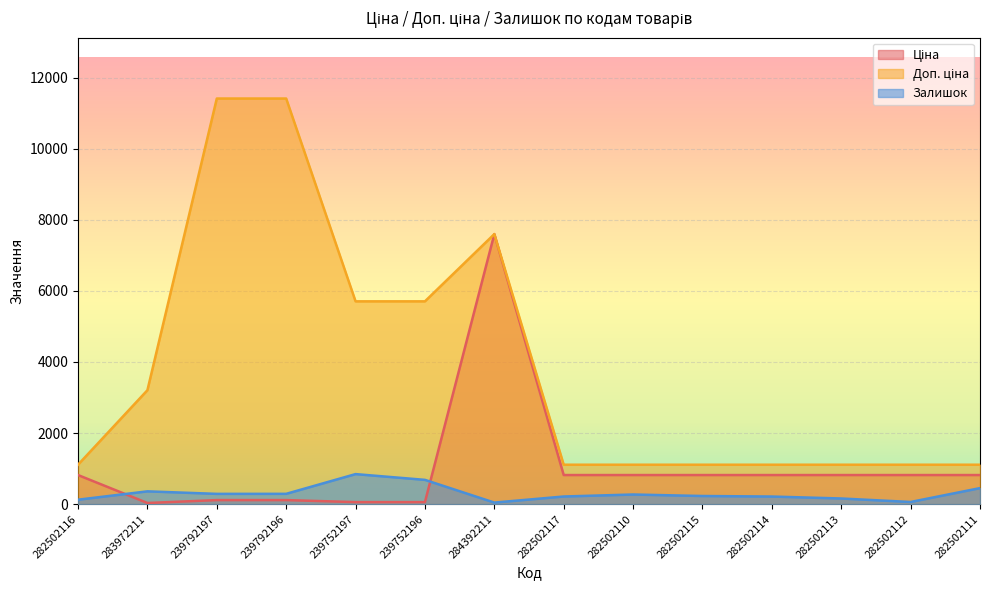

What is the value of the Доп. ціна point at the 12th from the left?

1109.2